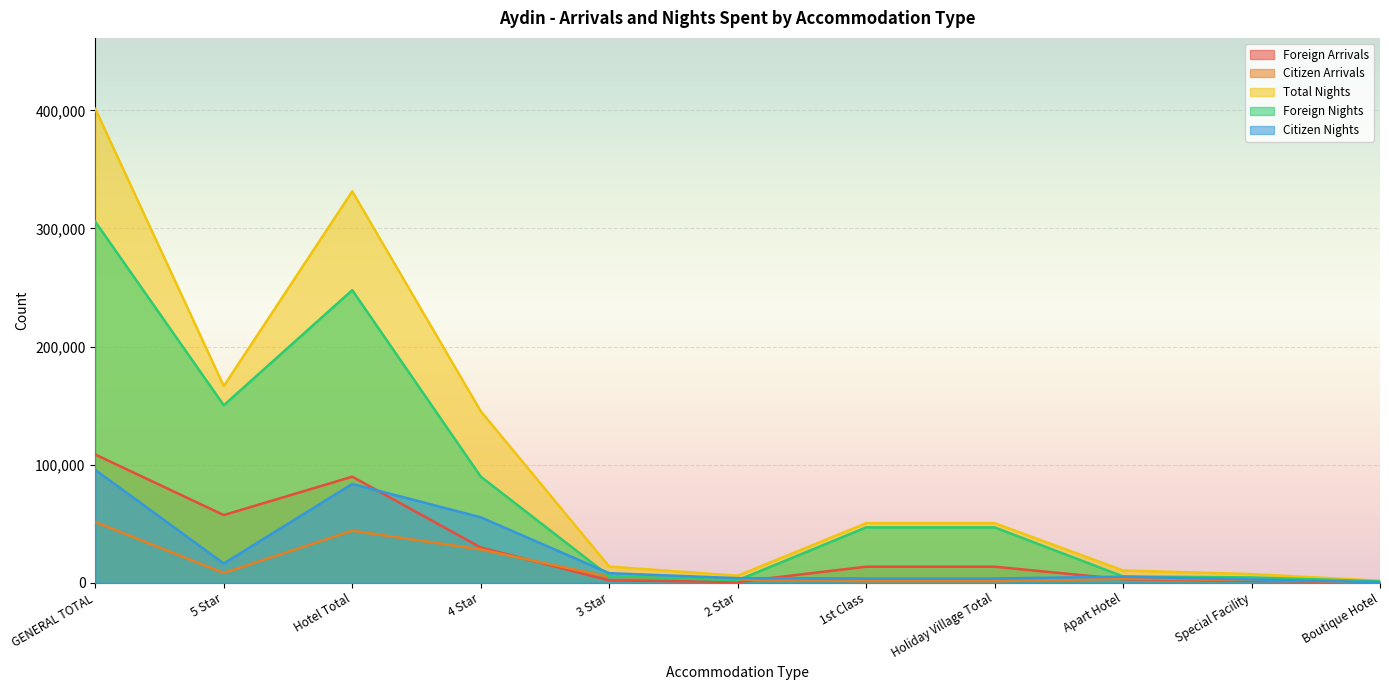

What are all the series names shown in the legend?

Foreign Arrivals, Citizen Arrivals, Total Nights, Foreign Nights, Citizen Nights